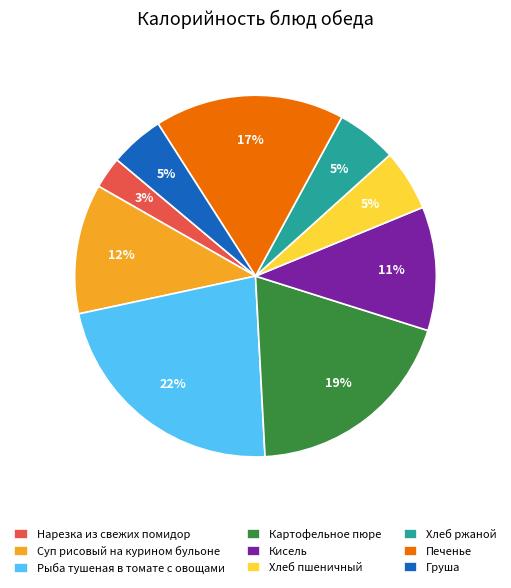

Between Хлеб ржаной and Картофельное пюре, which is larger?

Картофельное пюре